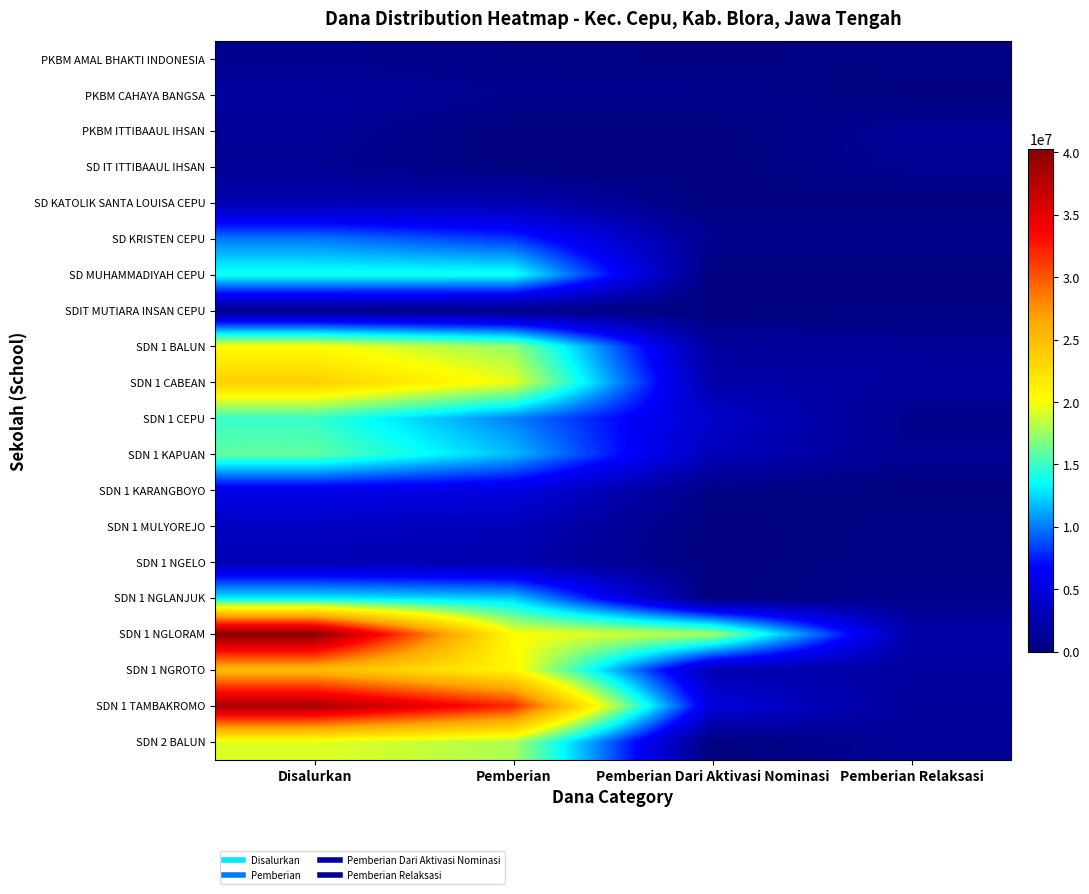

Reading right to left, transcribe all the data shown in this chart.

PKBM AMAL BHAKTI INDONESIA: Pemberian Relaksasi=450000	Pemberian Dari Aktivasi Nominasi=0	Pemberian=450000	Disalurkan=900000
PKBM CAHAYA BANGSA: Pemberian Relaksasi=0	Pemberian Dari Aktivasi Nominasi=900000	Pemberian=900000	Disalurkan=1800000
PKBM ITTIBAAUL IHSAN: Pemberian Relaksasi=1350000	Pemberian Dari Aktivasi Nominasi=0	Pemberian=0	Disalurkan=1350000
SD IT ITTIBAAUL IHSAN: Pemberian Relaksasi=1125000	Pemberian Dari Aktivasi Nominasi=0	Pemberian=0	Disalurkan=1125000
SD KATOLIK SANTA LOUISA CEPU: Pemberian Relaksasi=0	Pemberian Dari Aktivasi Nominasi=0	Pemberian=2700000	Disalurkan=2700000
SD KRISTEN CEPU: Pemberian Relaksasi=900000	Pemberian Dari Aktivasi Nominasi=900000	Pemberian=8100000	Disalurkan=9900000
SD MUHAMMADIYAH CEPU: Pemberian Relaksasi=0	Pemberian Dari Aktivasi Nominasi=0	Pemberian=13950000	Disalurkan=13950000
SDIT MUTIARA INSAN CEPU: Pemberian Relaksasi=225000	Pemberian Dari Aktivasi Nominasi=0	Pemberian=450000	Disalurkan=675000
SDN 1 BALUN: Pemberian Relaksasi=1350000	Pemberian Dari Aktivasi Nominasi=1575000	Pemberian=17325000	Disalurkan=20250000
SDN 1 CABEAN: Pemberian Relaksasi=1800000	Pemberian Dari Aktivasi Nominasi=2250000	Pemberian=19575000	Disalurkan=23625000
SDN 1 CEPU: Pemberian Relaksasi=675000	Pemberian Dari Aktivasi Nominasi=4050000	Pemberian=10125000	Disalurkan=14850000
SDN 1 KAPUAN: Pemberian Relaksasi=1125000	Pemberian Dari Aktivasi Nominasi=3150000	Pemberian=11700000	Disalurkan=15975000
SDN 1 KARANGBOYO: Pemberian Relaksasi=0	Pemberian Dari Aktivasi Nominasi=450000	Pemberian=5175000	Disalurkan=5625000
SDN 1 MULYOREJO: Pemberian Relaksasi=450000	Pemberian Dari Aktivasi Nominasi=0	Pemberian=3150000	Disalurkan=3600000
SDN 1 NGELO: Pemberian Relaksasi=450000	Pemberian Dari Aktivasi Nominasi=0	Pemberian=2475000	Disalurkan=2925000
SDN 1 NGLANJUK: Pemberian Relaksasi=900000	Pemberian Dari Aktivasi Nominasi=0	Pemberian=12150000	Disalurkan=13050000
SDN 1 NGLORAM: Pemberian Relaksasi=2250000	Pemberian Dari Aktivasi Nominasi=17775000	Pemberian=20250000	Disalurkan=40275000
SDN 1 NGROTO: Pemberian Relaksasi=1800000	Pemberian Dari Aktivasi Nominasi=2700000	Pemberian=20700000	Disalurkan=25200000
SDN 1 TAMBAKROMO: Pemberian Relaksasi=1575000	Pemberian Dari Aktivasi Nominasi=4950000	Pemberian=31950000	Disalurkan=38475000
SDN 2 BALUN: Pemberian Relaksasi=1350000	Pemberian Dari Aktivasi Nominasi=0	Pemberian=18000000	Disalurkan=19350000